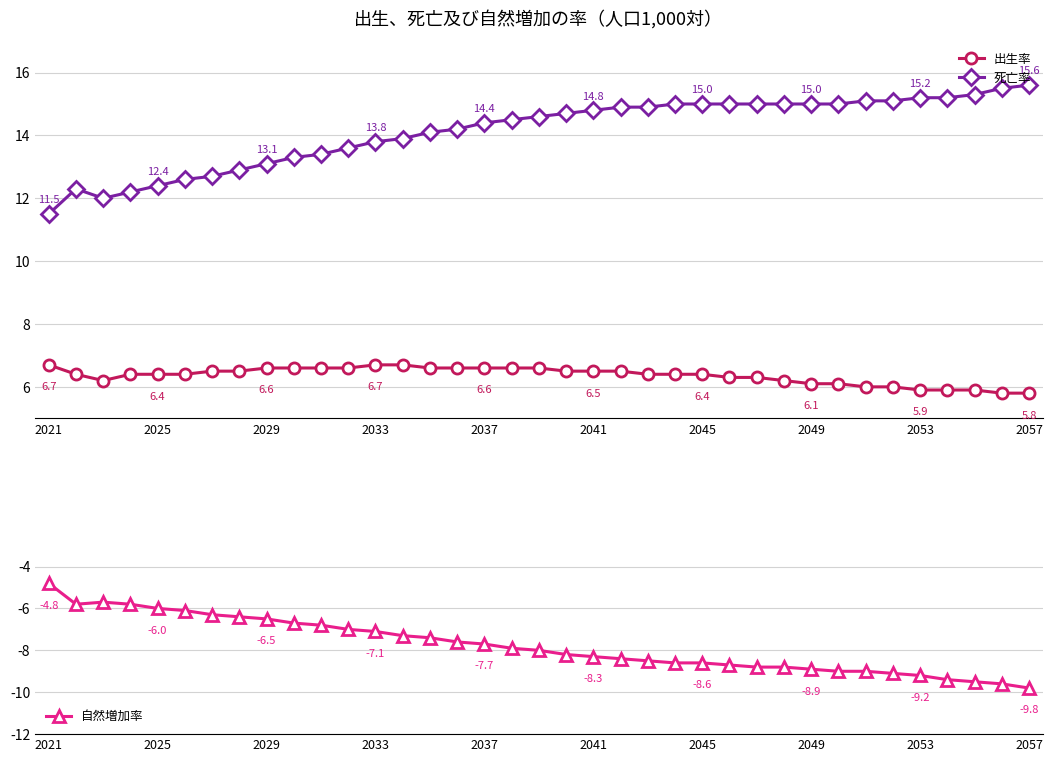

Is it true that 死亡率 equals 21.1 at 2053?

False